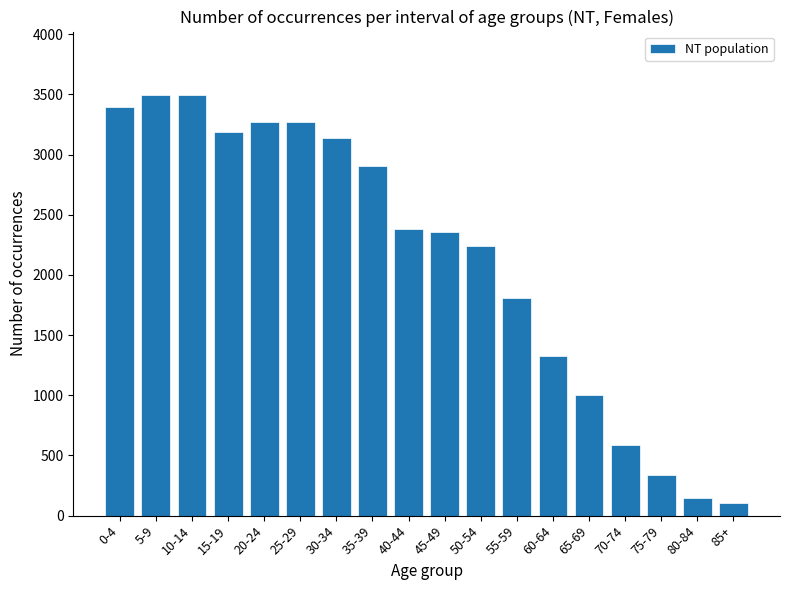

What is the difference between the second highest and second lowest values?

3349